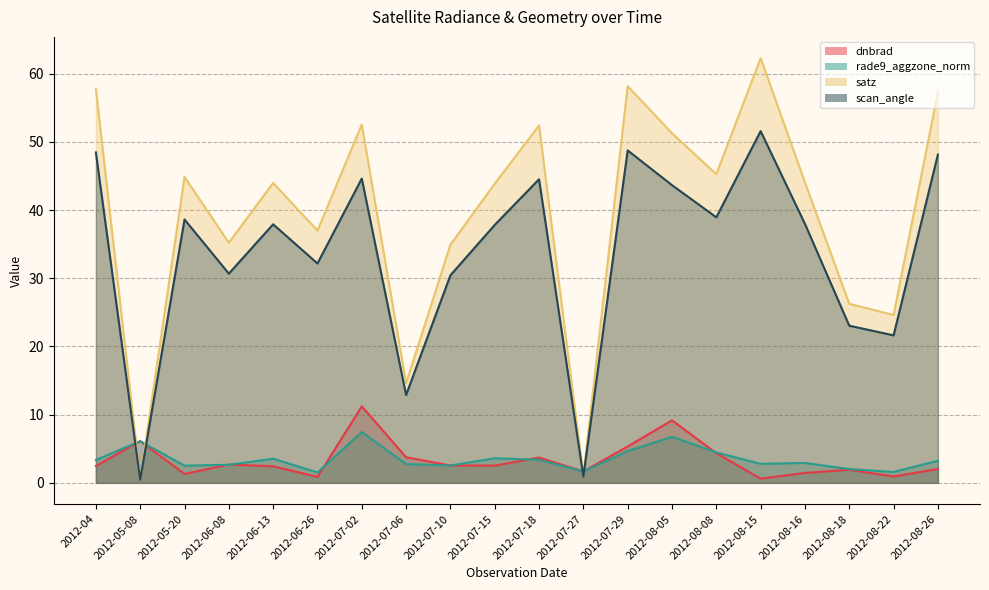

The satz series shows 100.6 at 2012-08-15. True or false?

False